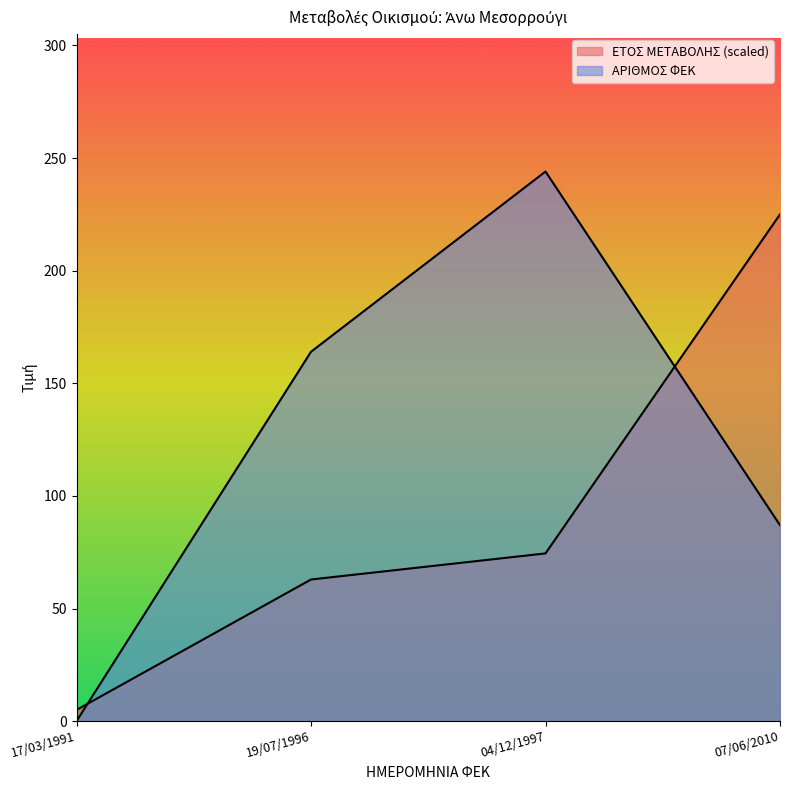

Which category has the lowest value in the ΑΡΙΘΜΟΣ ΦΕΚ series?

17/03/1991